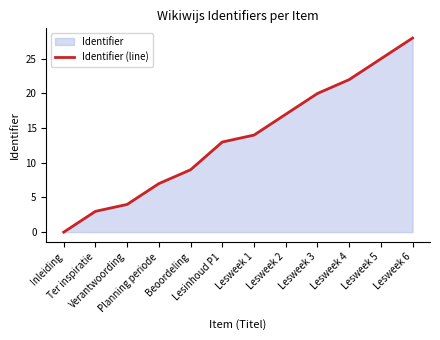

True or false: the data shows 7 at Planning periode.

True